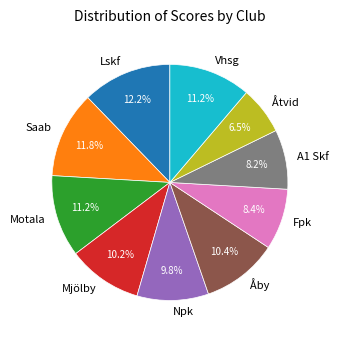

To the nearest percent, what is the combined percentage of Åby and A1 Skf?

19%